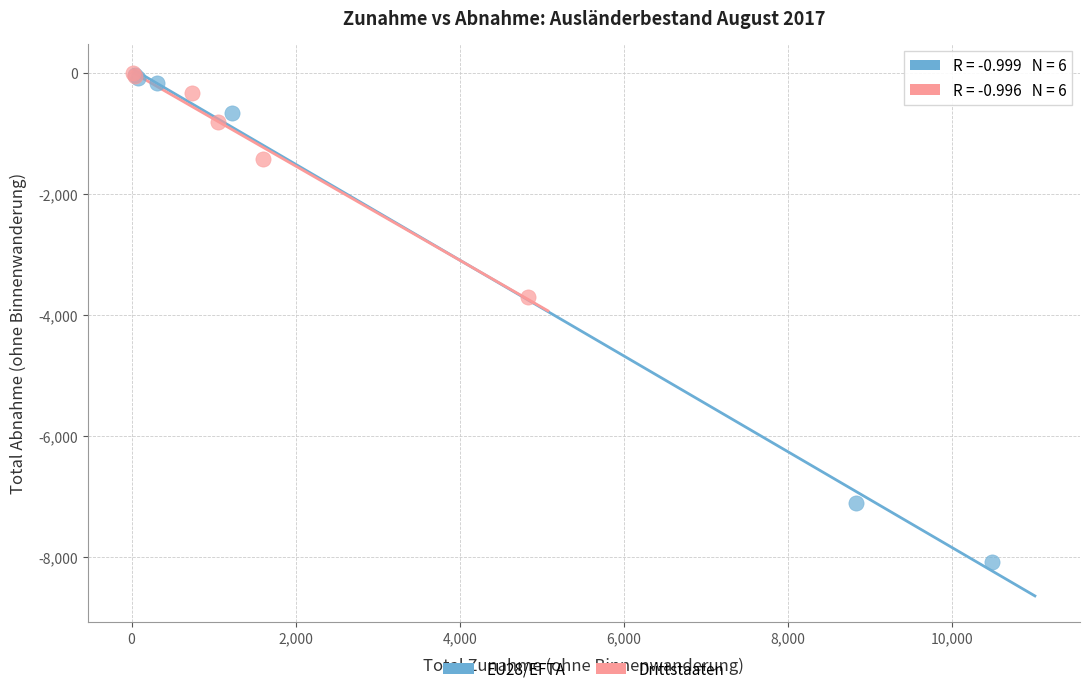

Which series has the widest spread of Y values?

EU28/EFTA